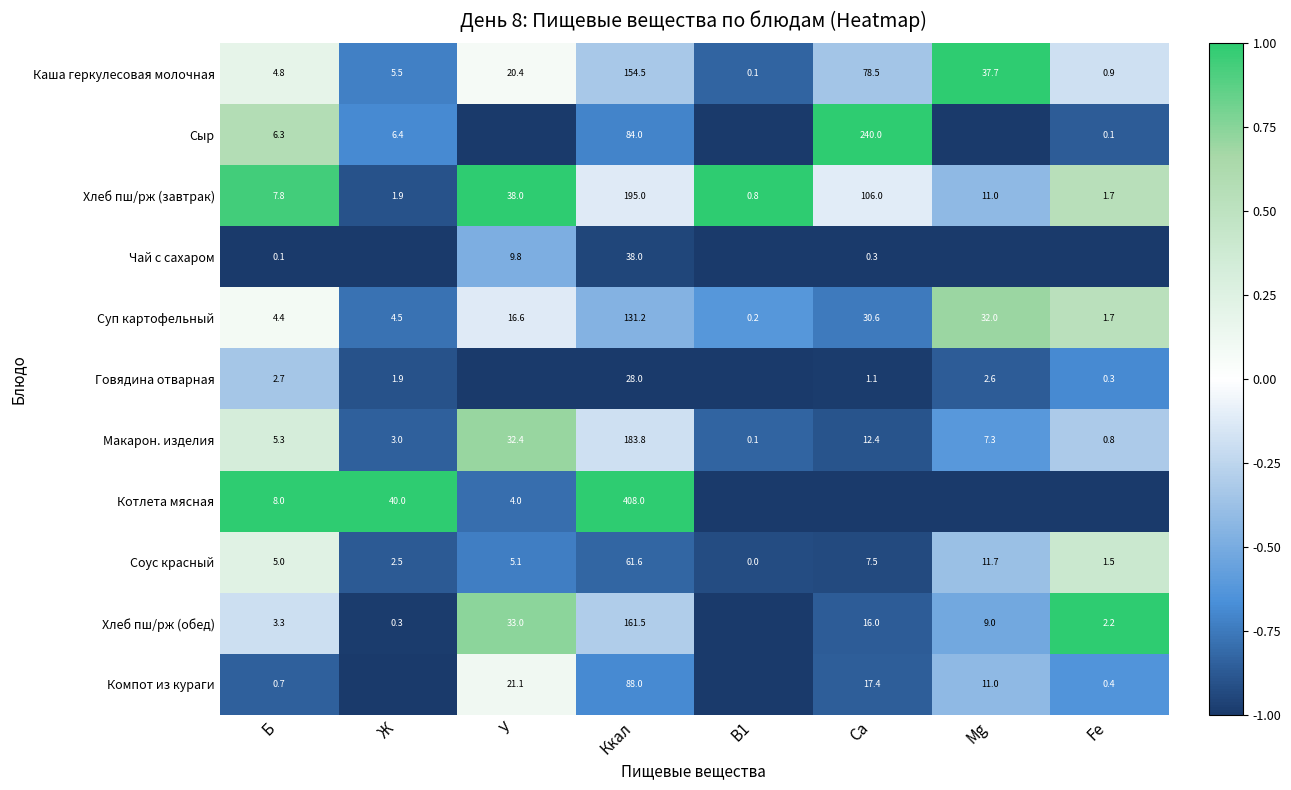

True or false: Говядина отварная has a value of 0.5 at Ж.

False